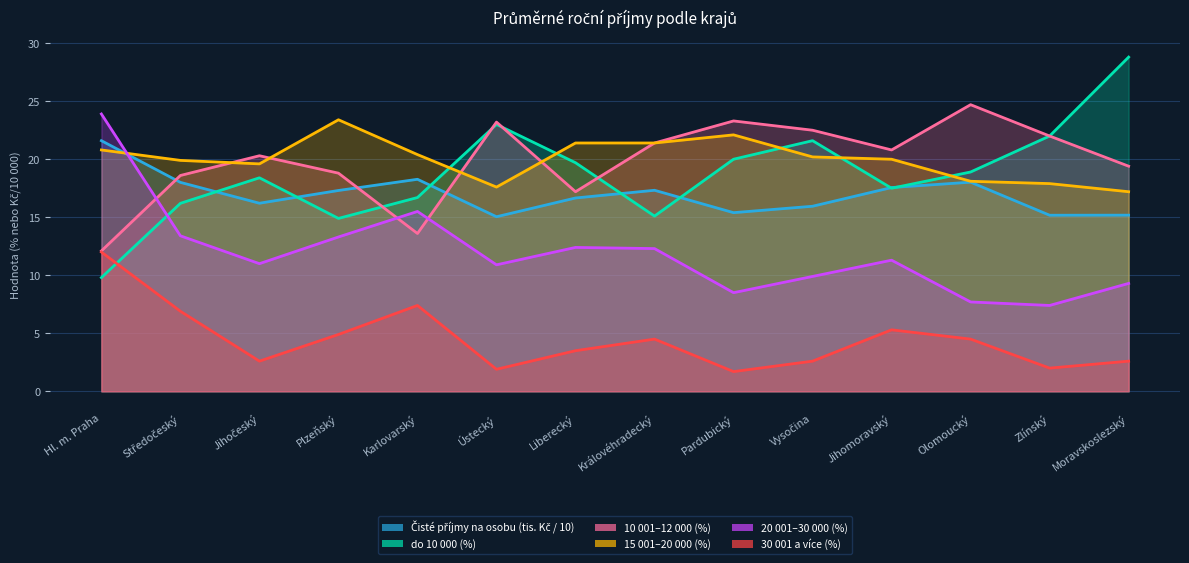

The 20 001–30 000 (%) series shows 23.9 at Hl. m. Praha. True or false?

True